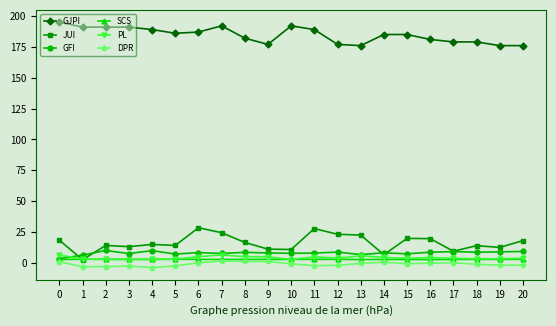

True or false: SCS has more than 0 interior local peaks.

True